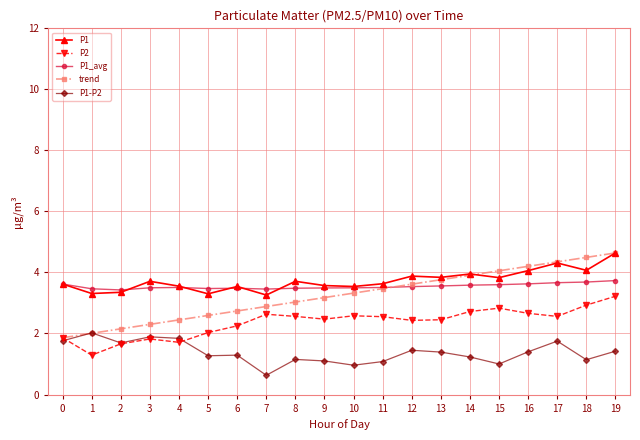

Is it true that P1 equals 3.6 at 11?

True